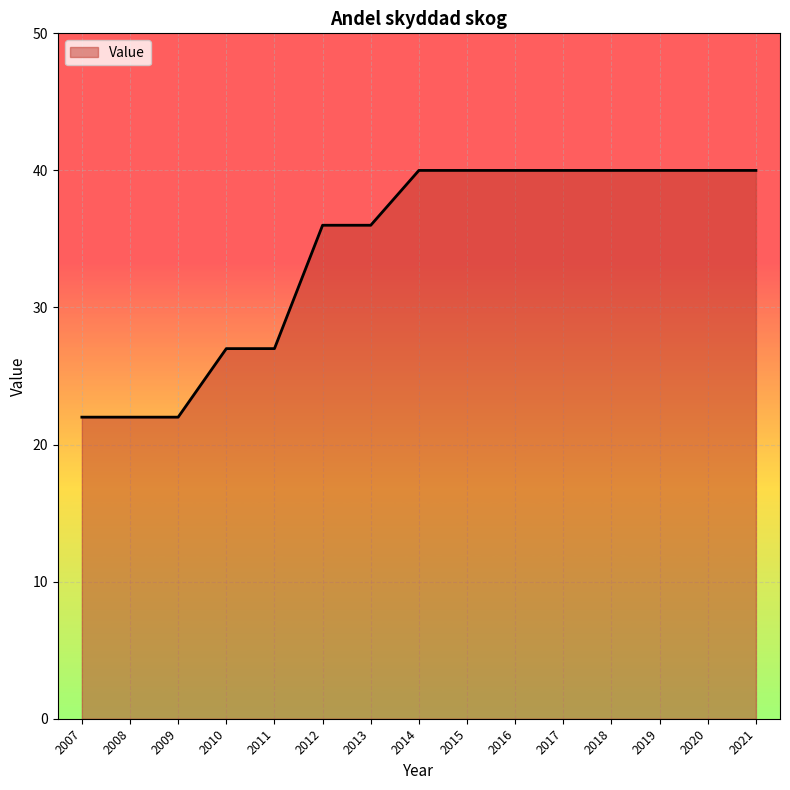

What is the sum of the values at 2007 and 2015?

62